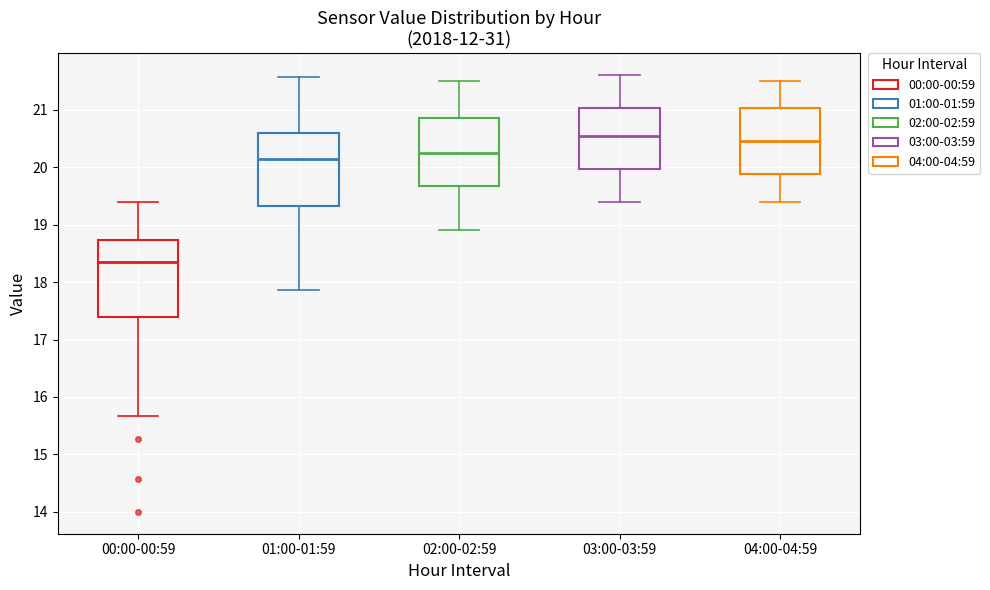

Reading left to right, transcribe this box plot: for each box, give where its median line is, the range the box spans, and where its two whiskers end, as read against the y-axis. The values are not printed on the chart, so give them approximately, as read against the axis.

00:00-00:59: median 18.4, box 17.4 to 18.7, whiskers 15.7 to 19.4
01:00-01:59: median 20.2, box 19.3 to 20.6, whiskers 17.9 to 21.6
02:00-02:59: median 20.3, box 19.7 to 20.9, whiskers 18.9 to 21.5
03:00-03:59: median 20.6, box 20.0 to 21.0, whiskers 19.4 to 21.6
04:00-04:59: median 20.5, box 19.9 to 21.0, whiskers 19.4 to 21.5